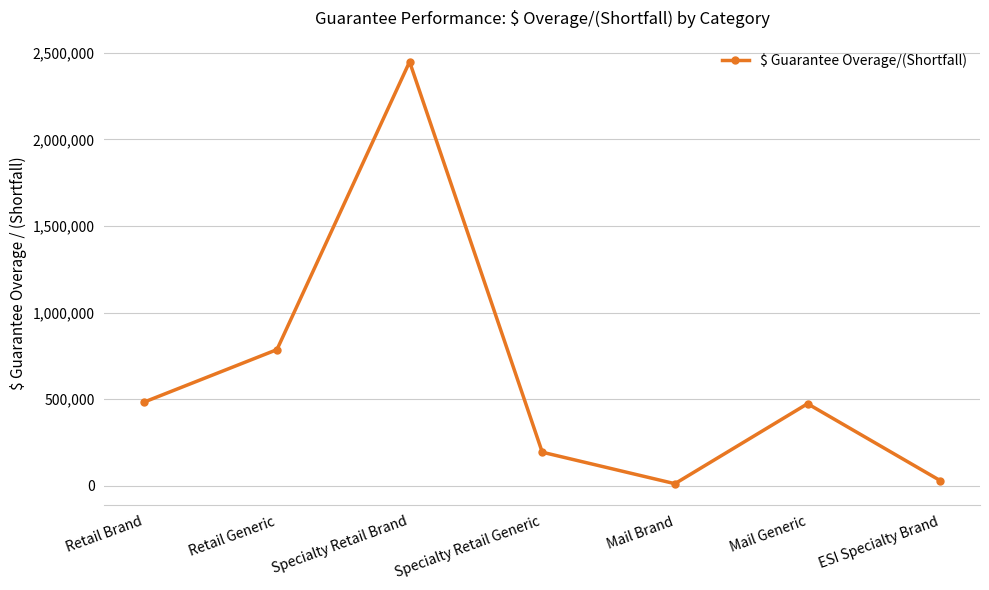

True or false: the data has more than 1 interior local peaks.

True